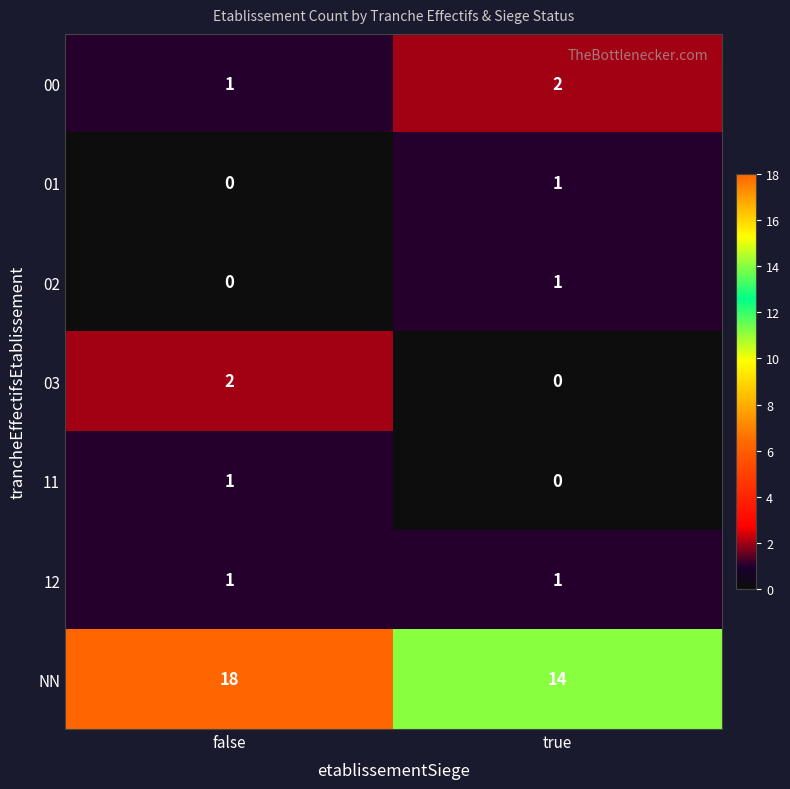

Which series has the widest spread of values?

NN